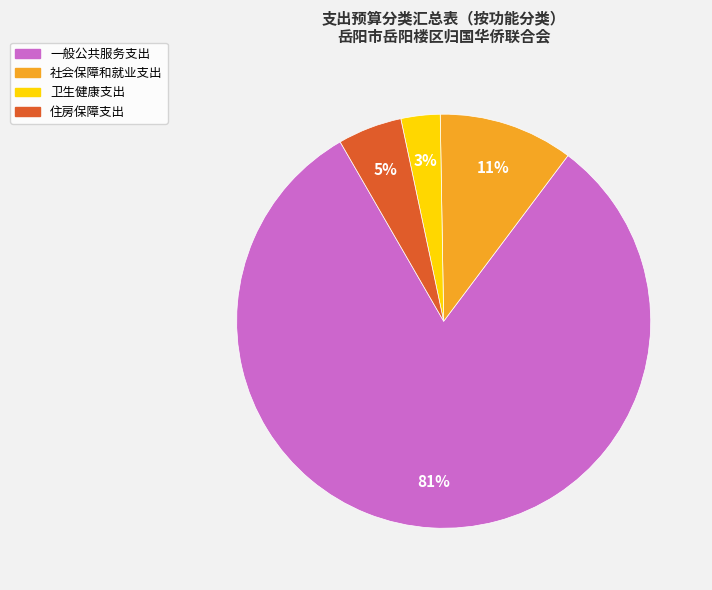

Count the number of slices in the pie.

4